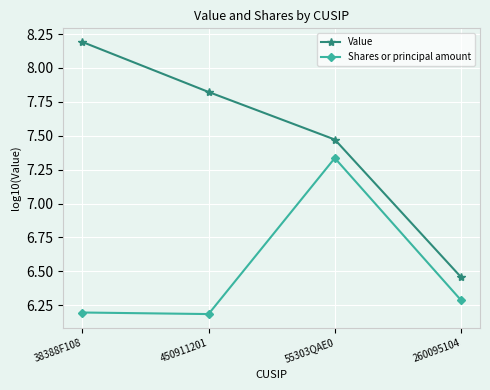

At which category is the sum across all series the highest?

55303QAE0